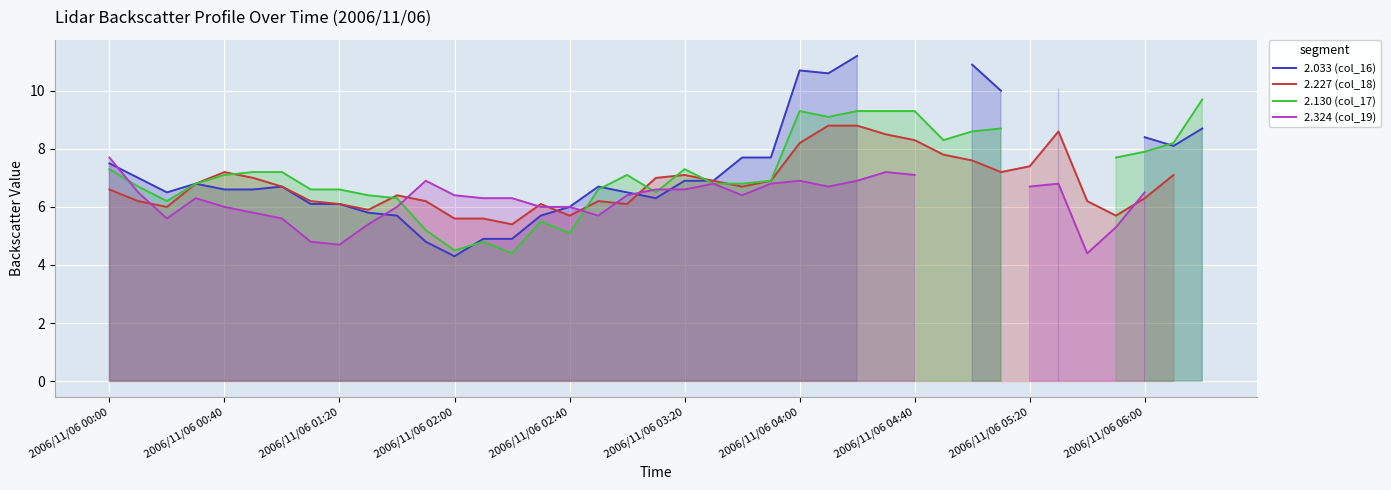

Where is 2.324 (col_19) nearest to the value 6?

2006/11/06 00:40